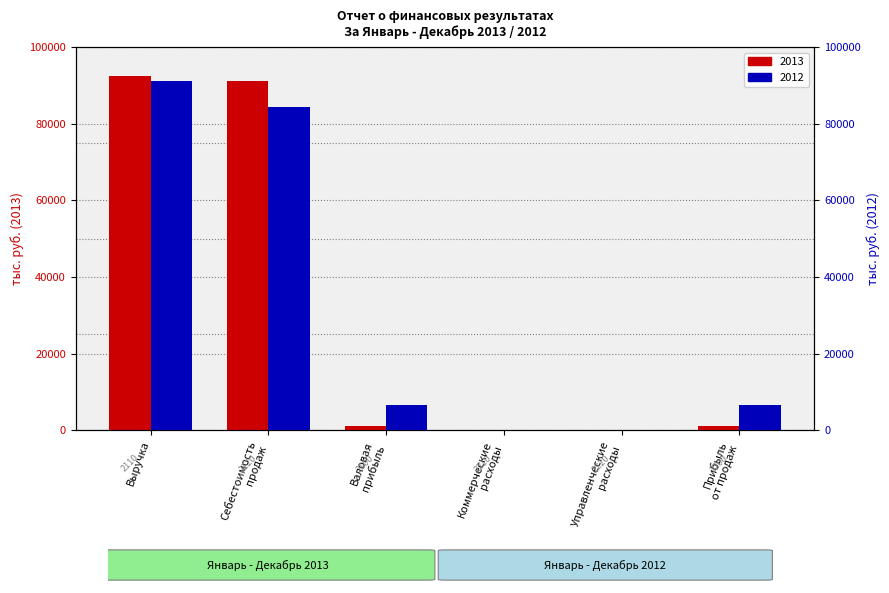

Rank the series by their average value, from highest to lowest.

2012, 2013